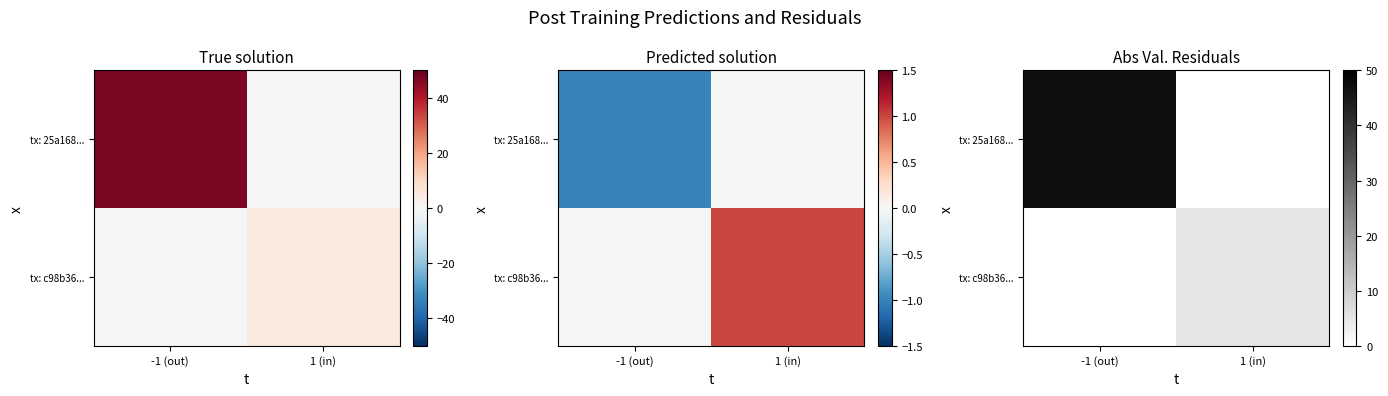

How many data points in tx: 25a168... are less than 47?

1